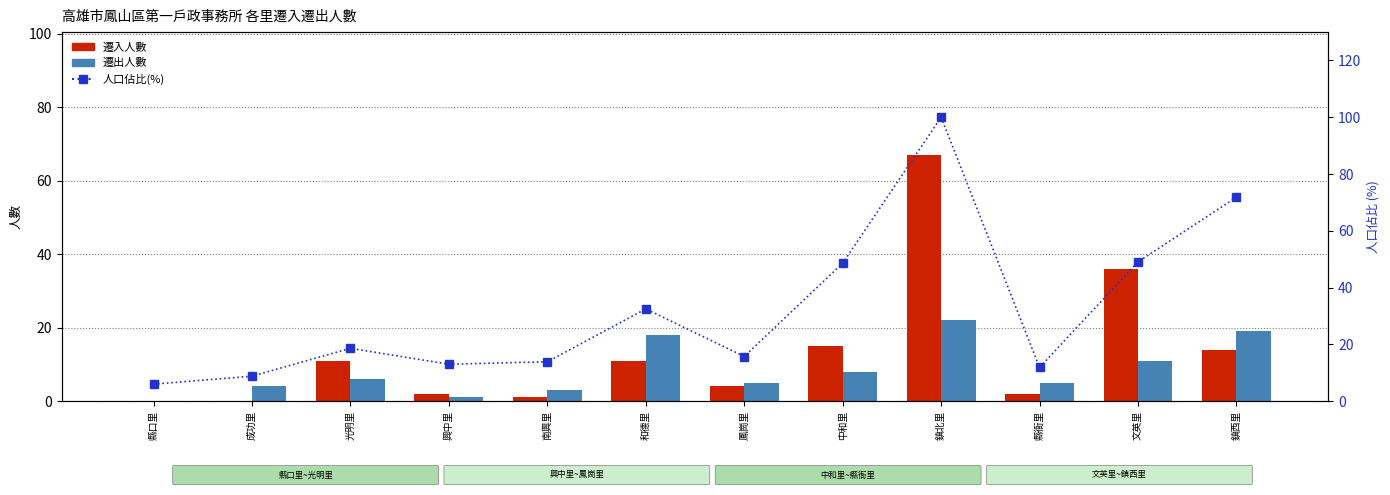

True or false: 人口佔比(%) has a value of 83.3 at 文英里.

False